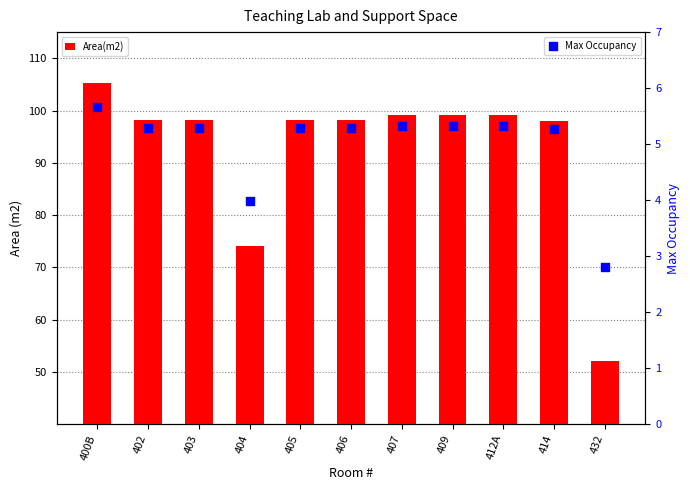

Which series reaches the minimum Y coordinate?

Max Occupancy